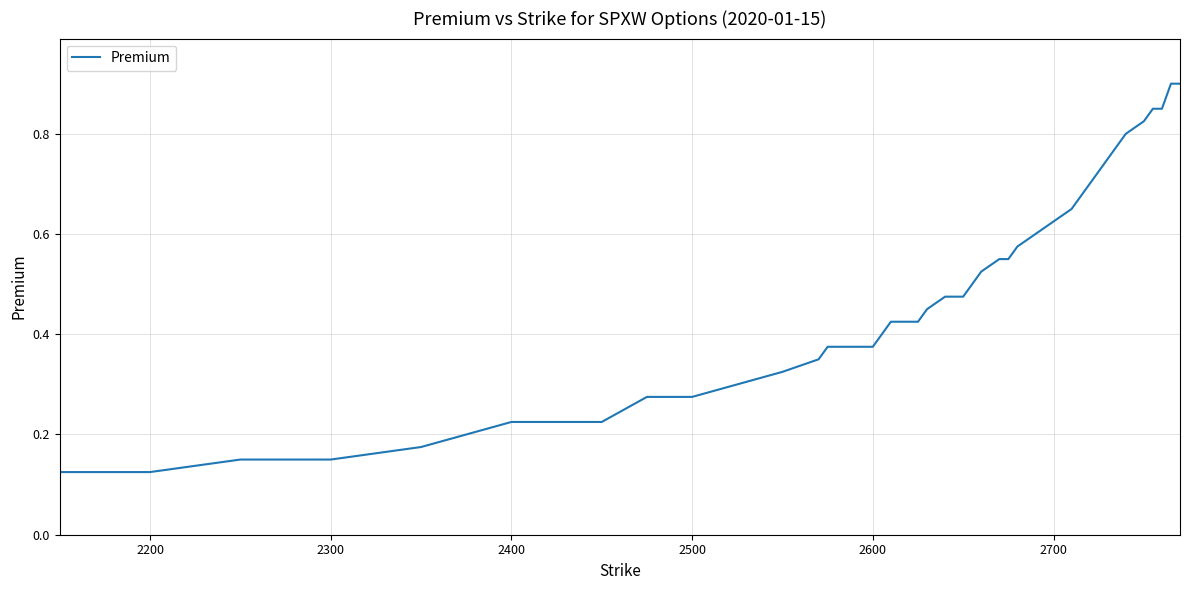

What is the maximum value shown in the chart?

0.9